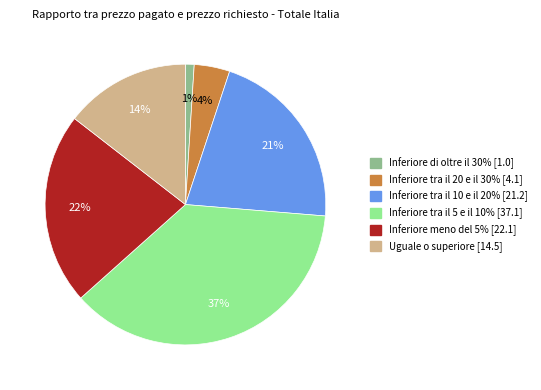

Which slice is the largest?

Inferiore tra il 5 e il 10%